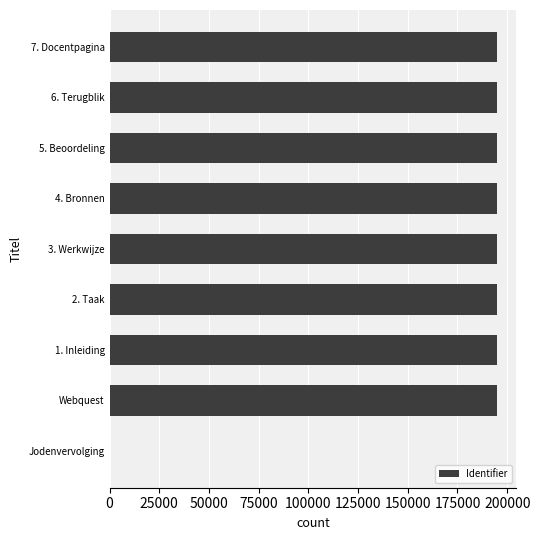

What is the average value?

173251